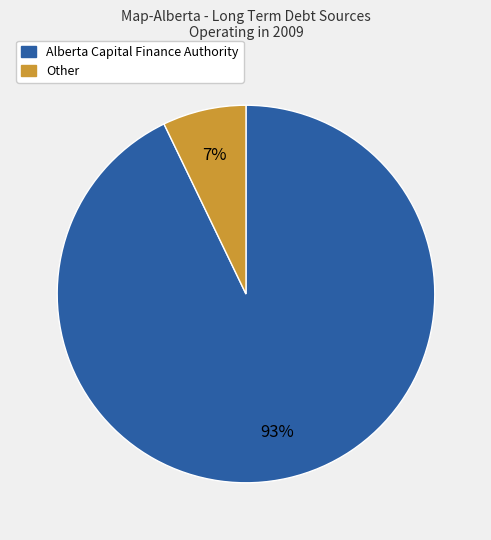

Does any single category account for the majority?

Yes